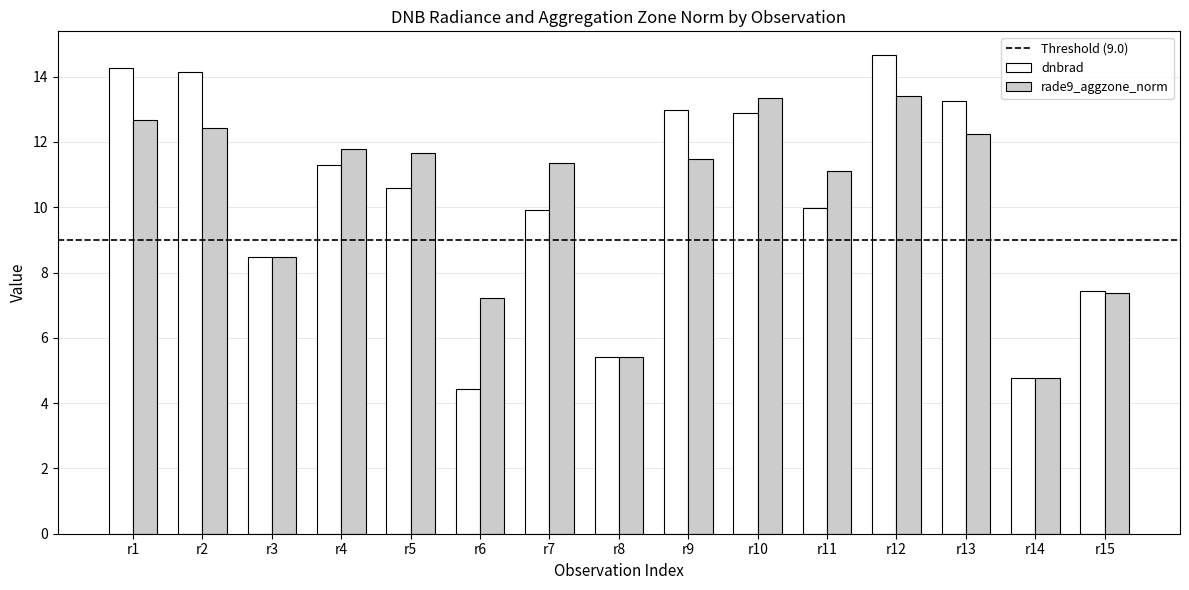

The dnbrad series shows 9.1 at r2. True or false?

False